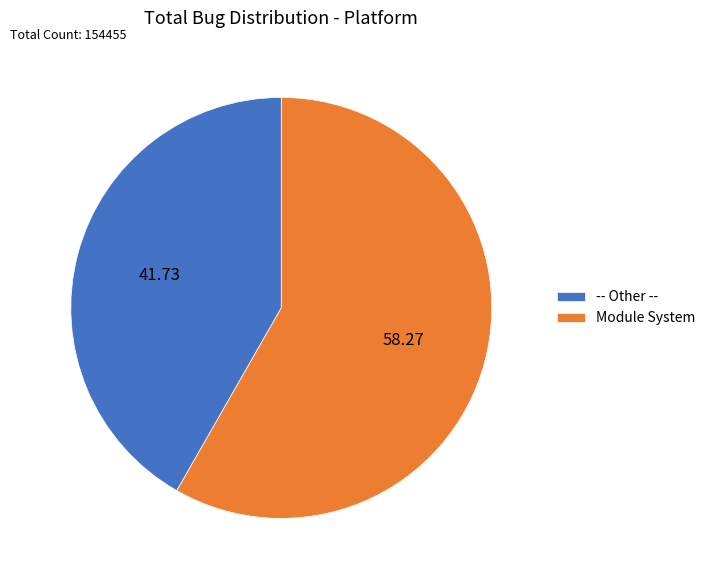

Approximately how many times larger is the value at -- Other -- compared to Module System?

0.7